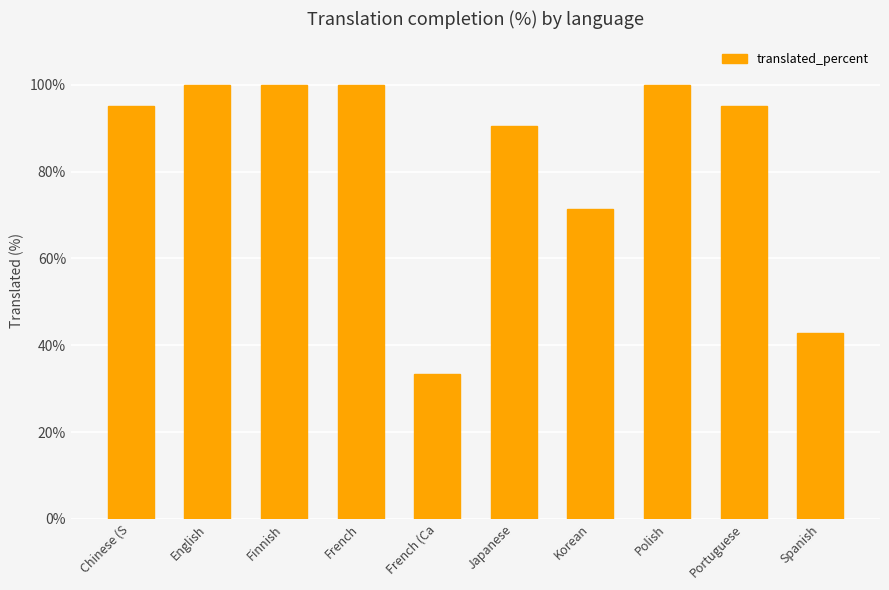

Reading left to right, extract all data points from this chart.

95.2	100.0	100.0	100.0	33.3	90.4	71.4	100.0	95.2	42.8